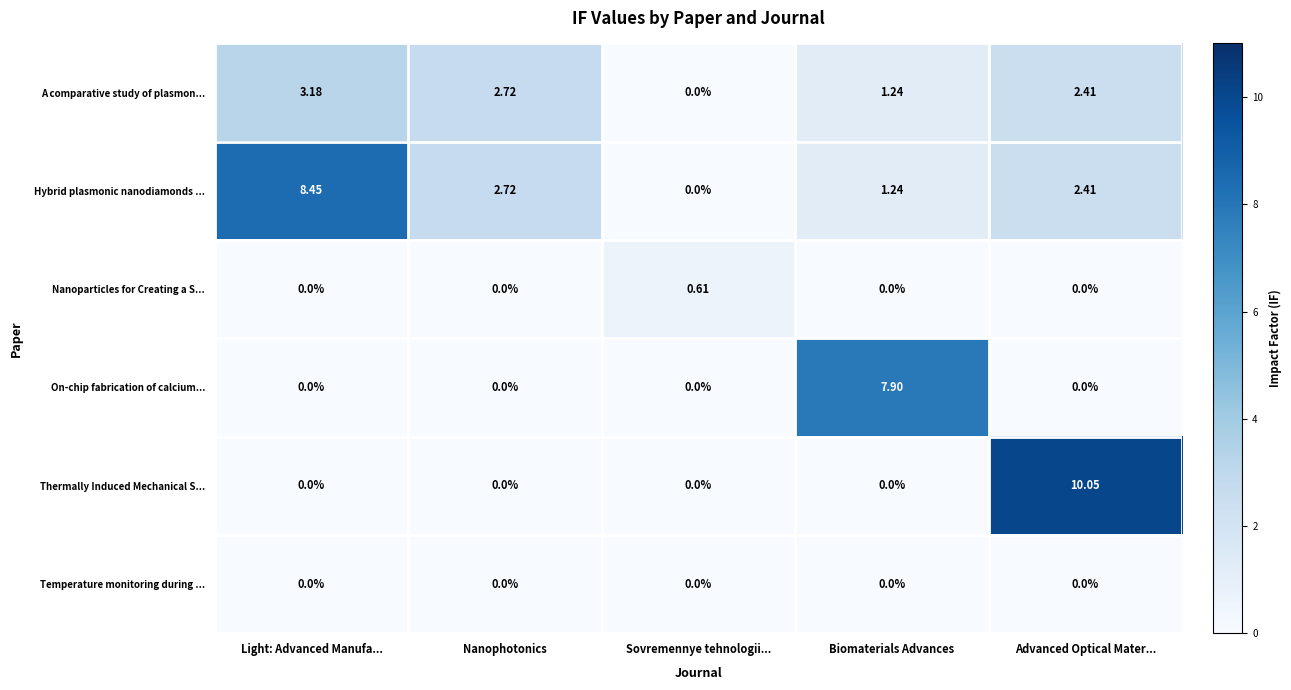

How many values in On-chip fabrication of calcium... are above zero?

1